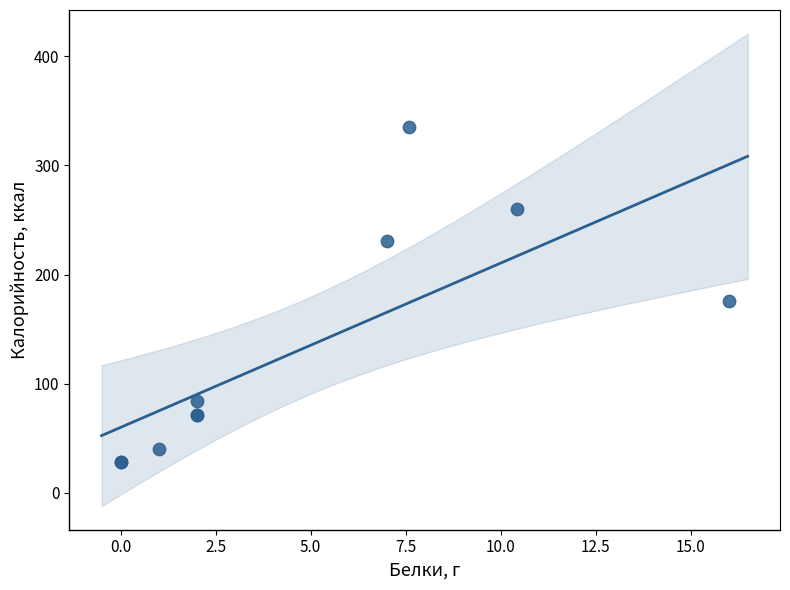

What Y value in the scatter plot is closest to 181?

176.0